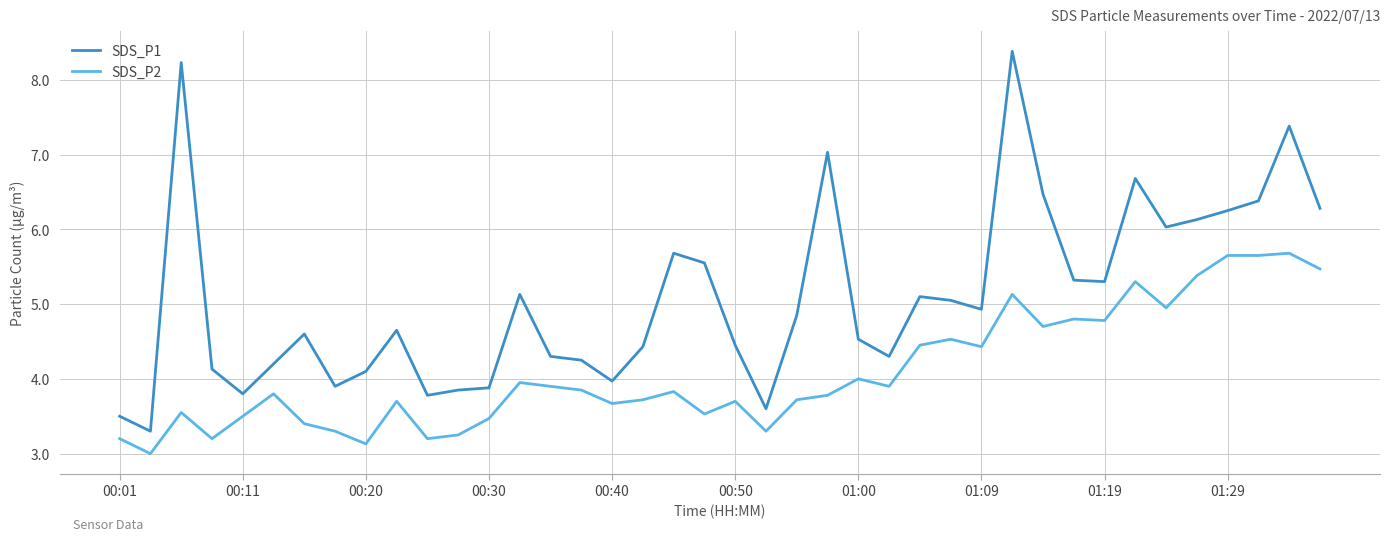

What is the smallest value displayed?

3.0